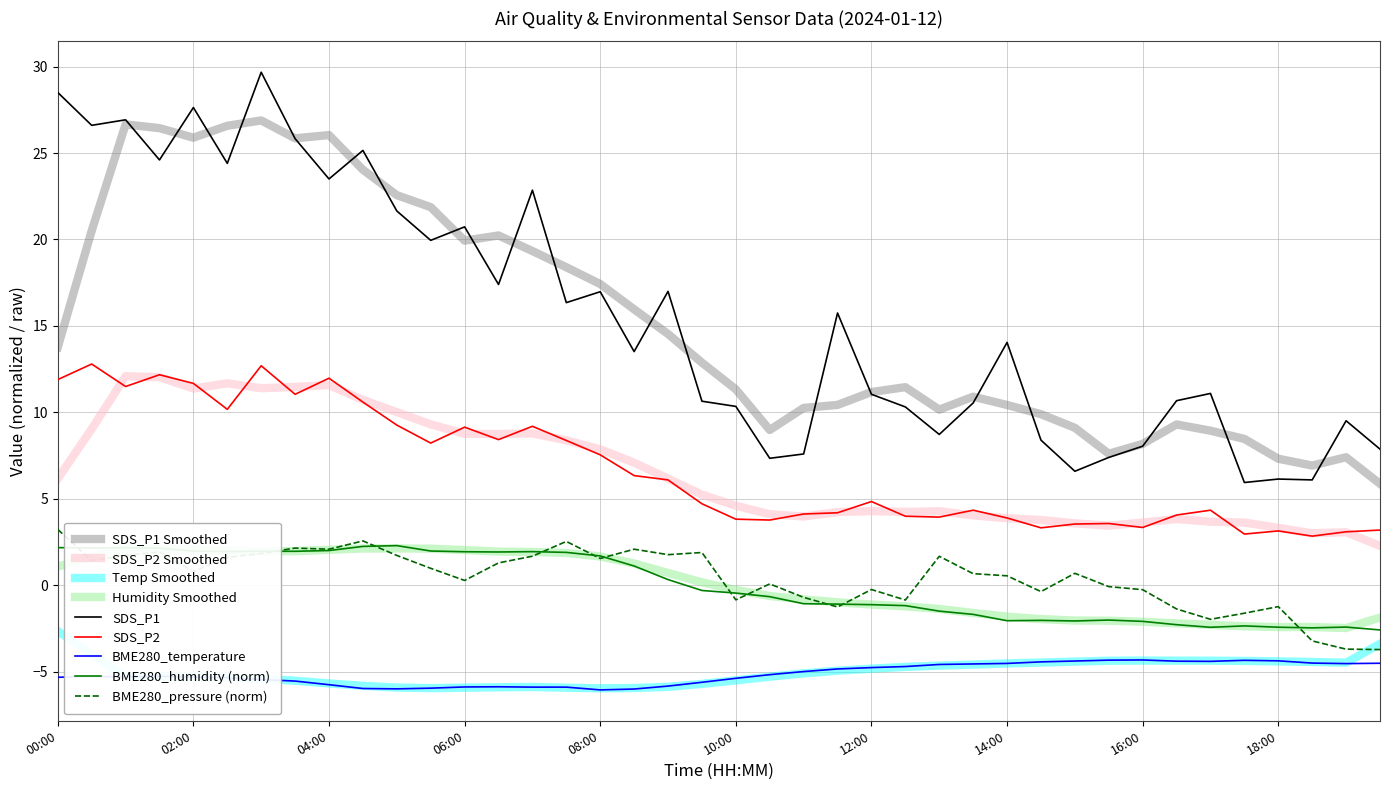

At which label does SDS_P2 reach its minimum?

18:30